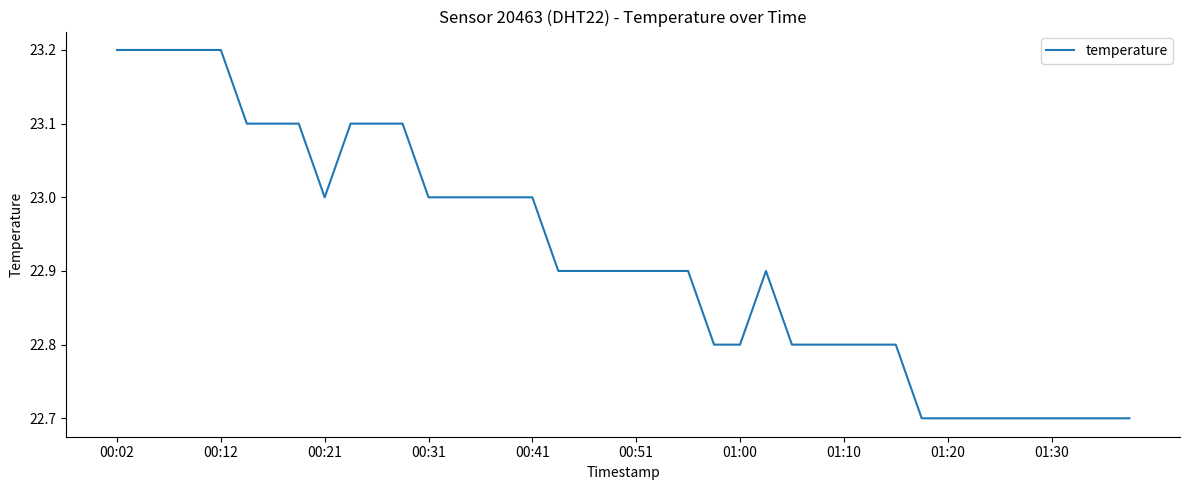

Reading left to right, list all the values displayed in this chart.

23.2	23.2	23.2	23.2	23.2	23.1	23.1	23.1	23.0	23.1	23.1	23.1	23.0	23.0	23.0	23.0	23.0	22.9	22.9	22.9	22.9	22.9	22.9	22.8	22.8	22.9	22.8	22.8	22.8	22.8	22.8	22.7	22.7	22.7	22.7	22.7	22.7	22.7	22.7	22.7